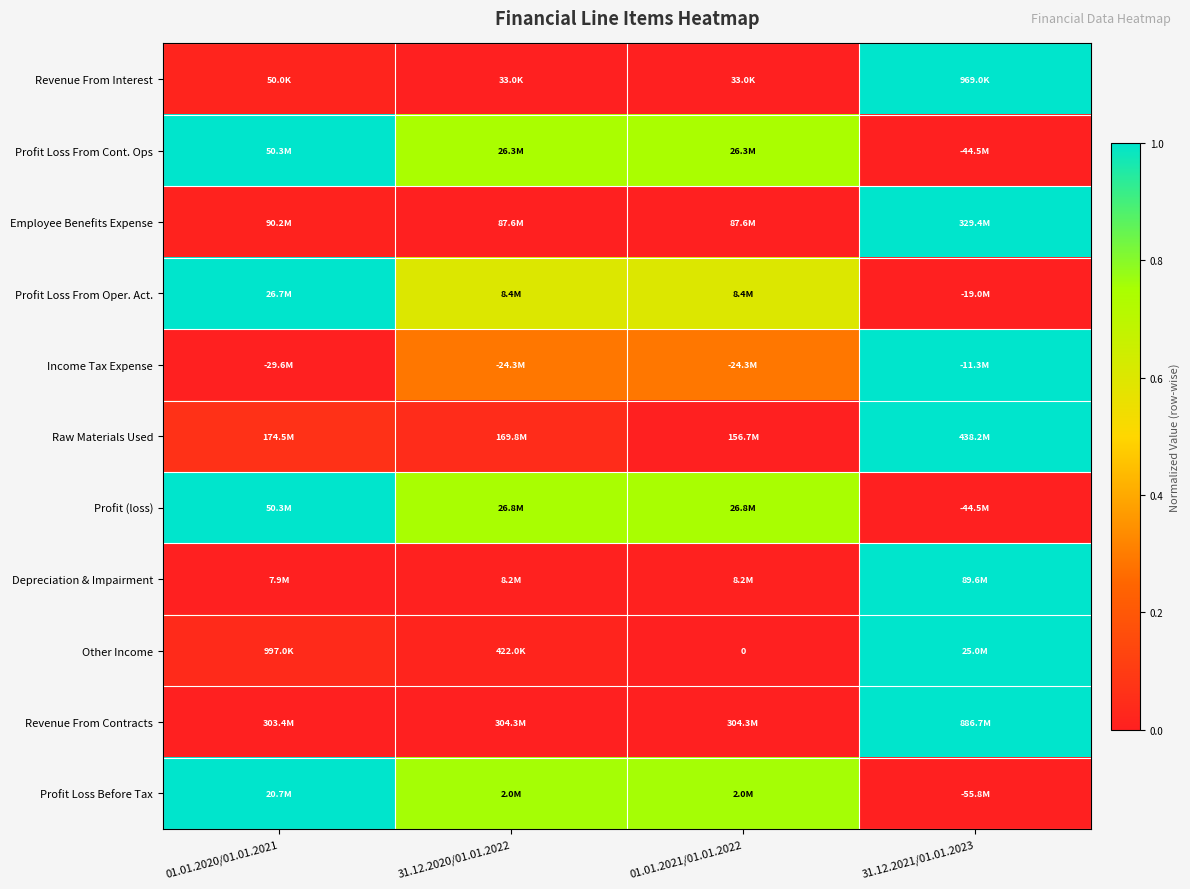

The value of Profit Loss From Cont. Ops at 31.12.2020/01.01.2022 is 1.3. True or false?

False